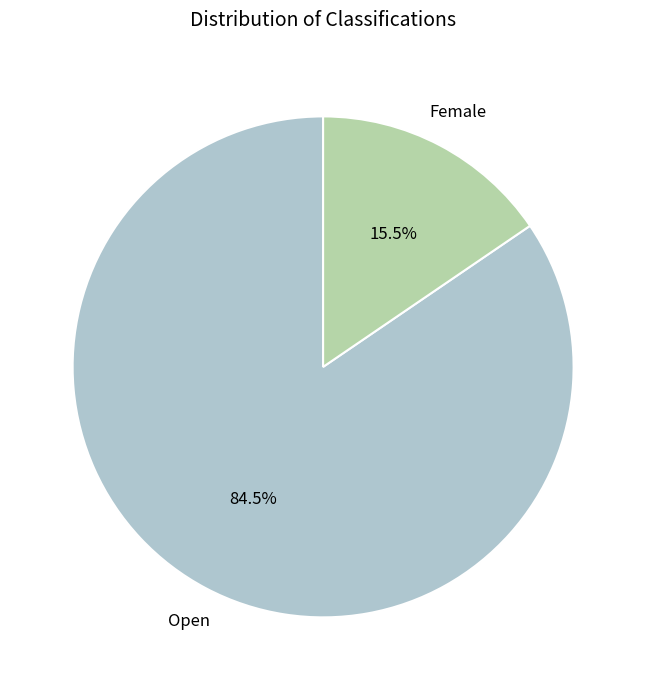

Rank the categories by value from highest to lowest.

Open, Female